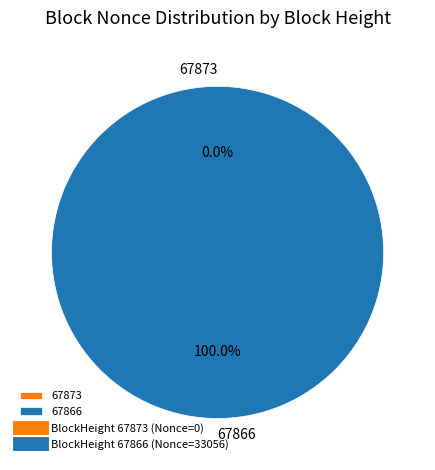

What is the change in value from 67873 to 67866?

+33056